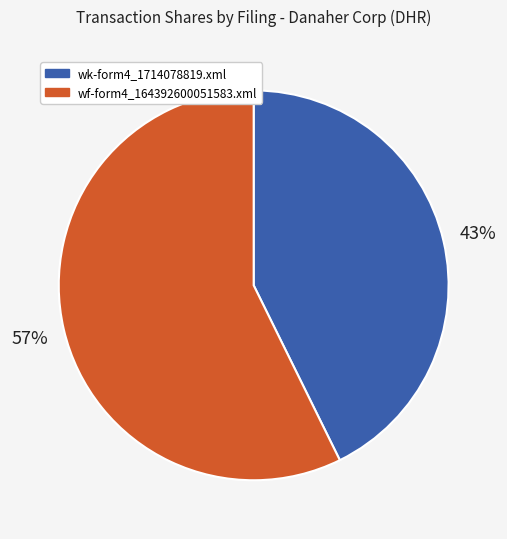

To the nearest percent, what is the average slice percentage?

50%